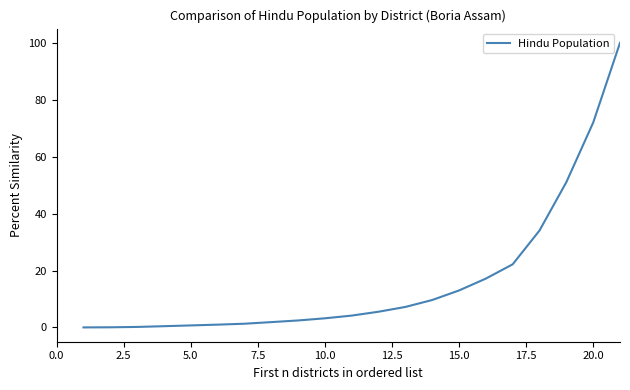

What is the maximum value shown in the chart?

100.0